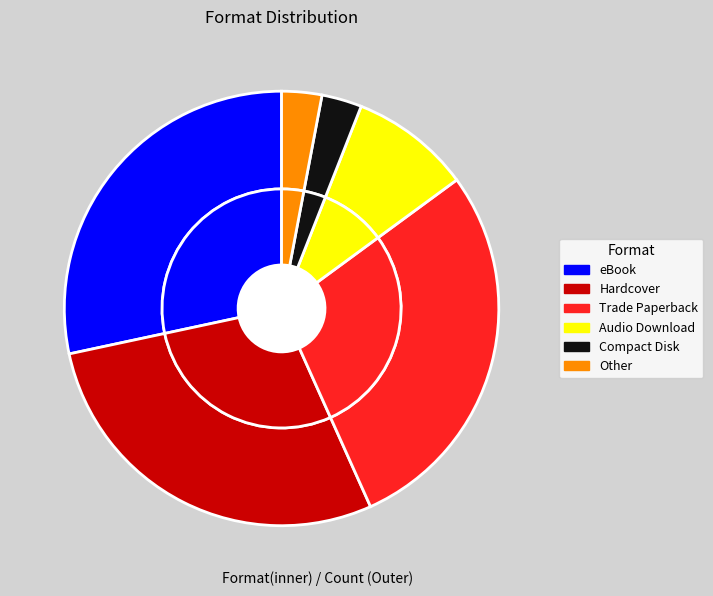

Is Trade Paperback the majority of the pie?

No